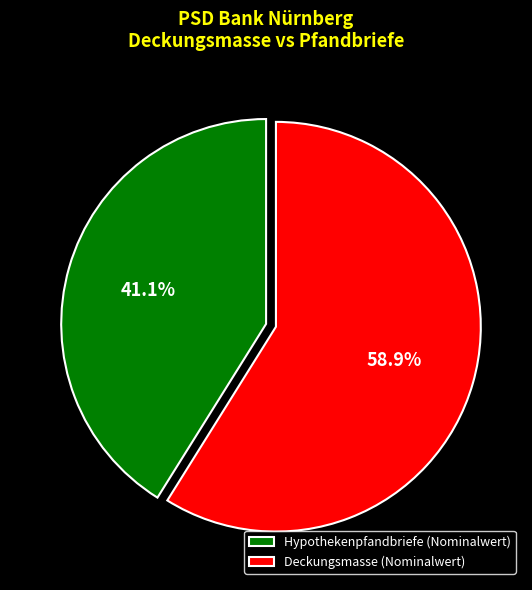

The Deckungsmasse slice represents 59% of the pie. True or false?

True